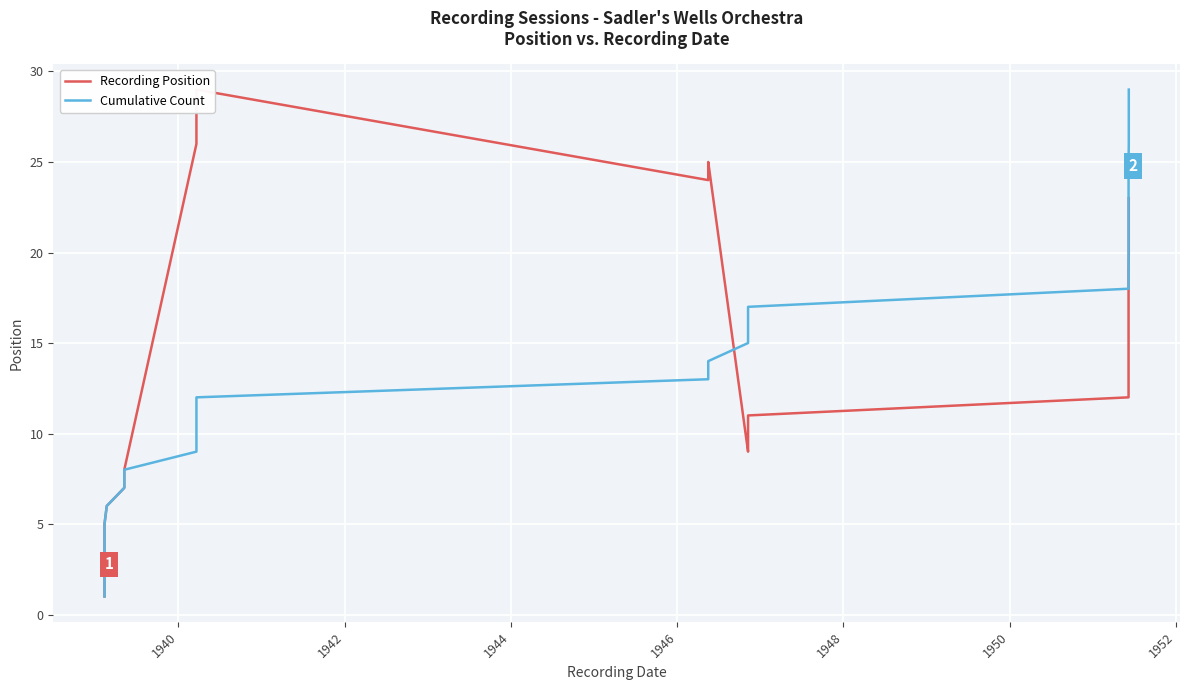

What is the average value of the Cumulative Count series?

15